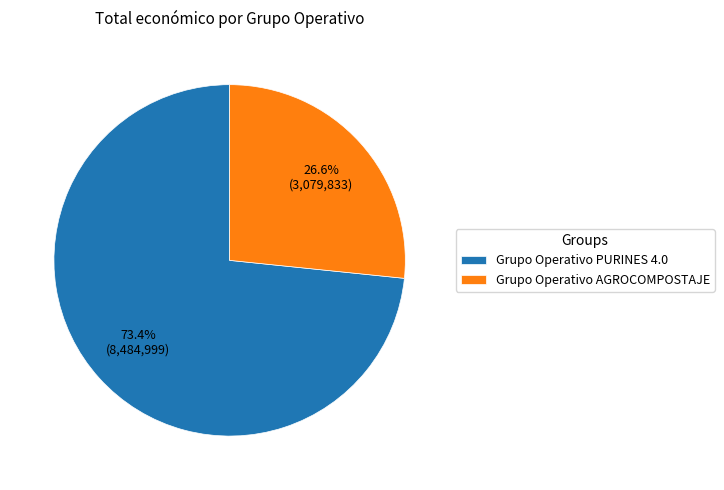

To the nearest percent, what is the difference between the largest and smallest slice percentages?

47%